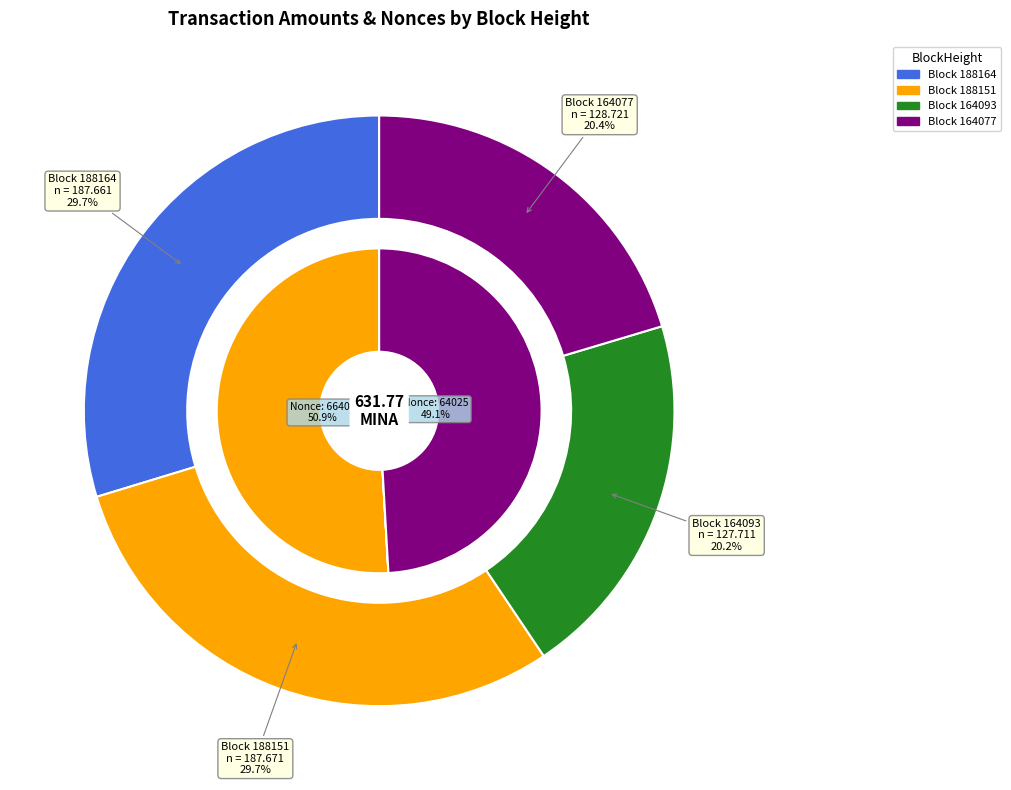

Is it true that 188164 is 0% of the pie?

True